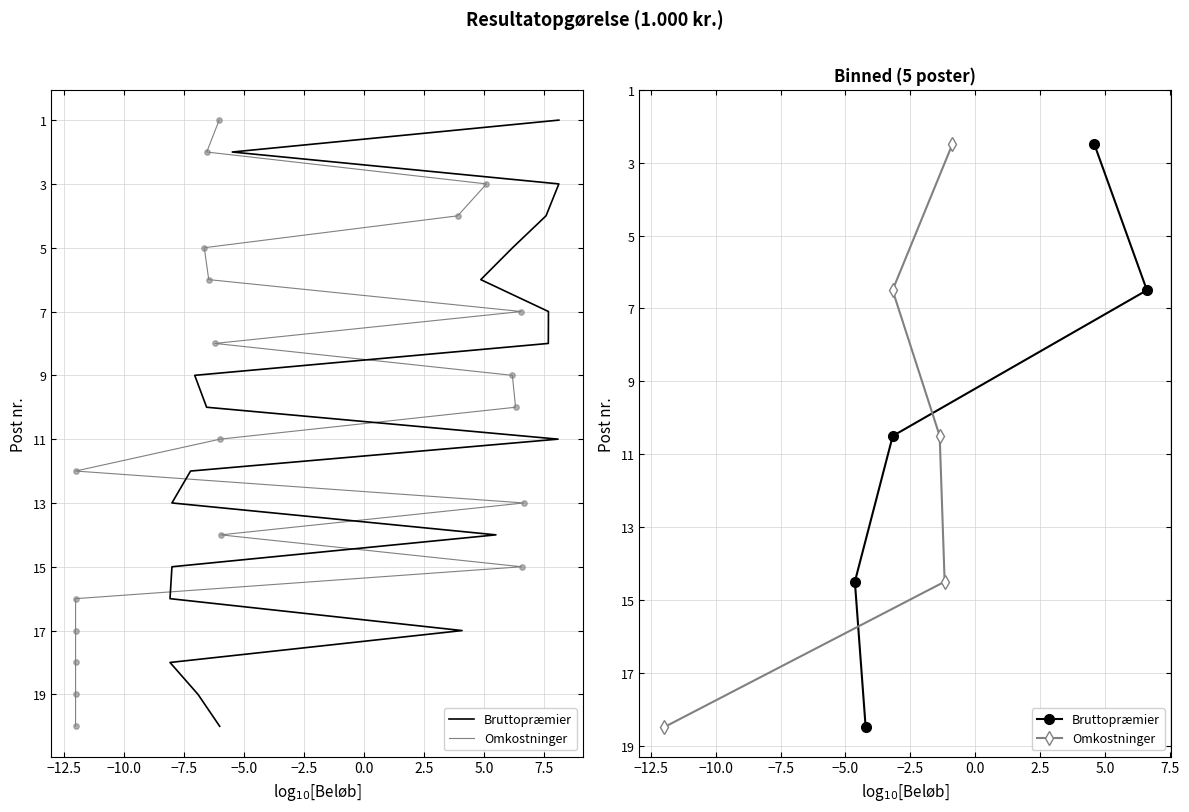

What are all the series names shown in the legend?

Bruttopræmier, Omkostninger